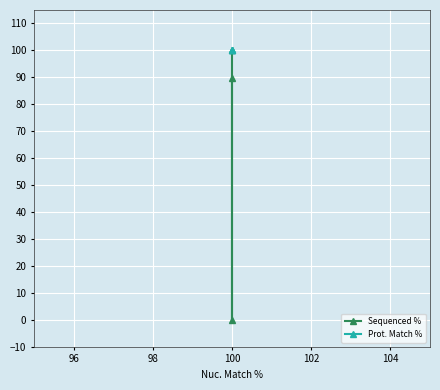

Which series has the largest total across all categories?

Prot. Match %